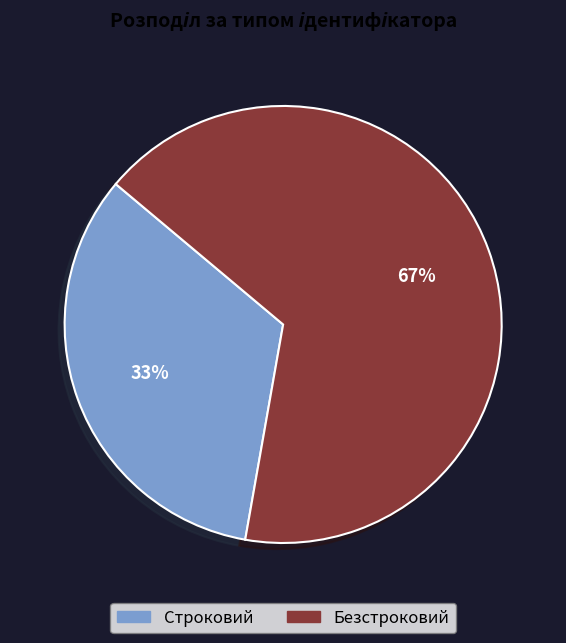

Rank the categories by value from highest to lowest.

Безстроковий, Строковий